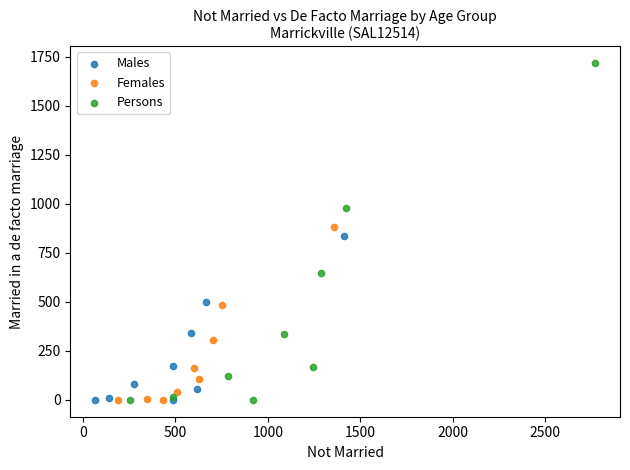

What are all the series names shown in the legend?

Males, Females, Persons